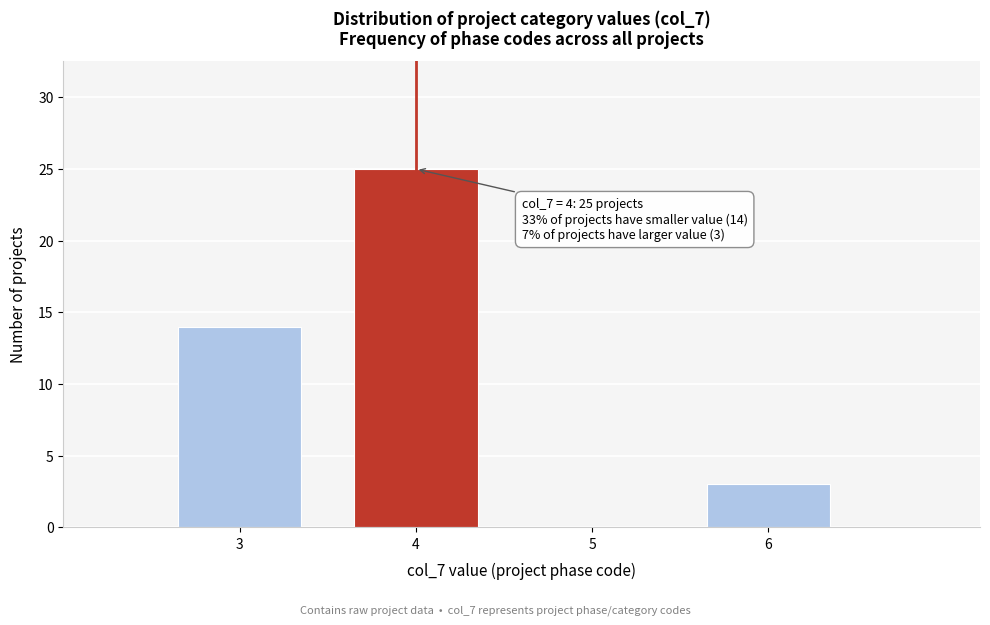

Over which range of the x-axis is the bar tallest?

3.5 to 4.5